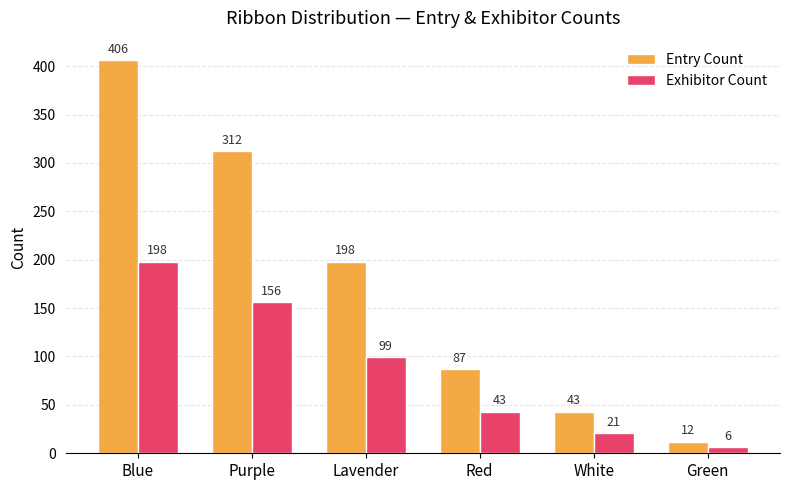

Which series has the widest spread of values?

Entry Count